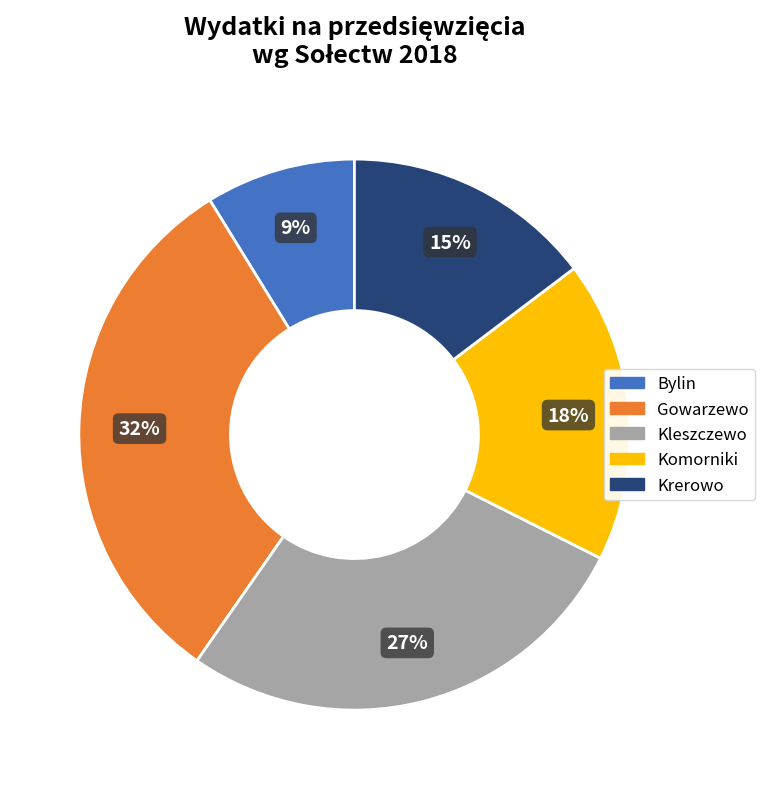

To the nearest percent, what is the difference between the largest and smallest slice percentages?

23%